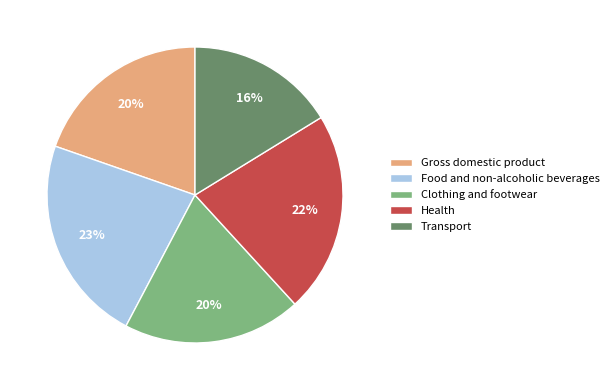

To the nearest percent, what portion does Transport represent?

16%